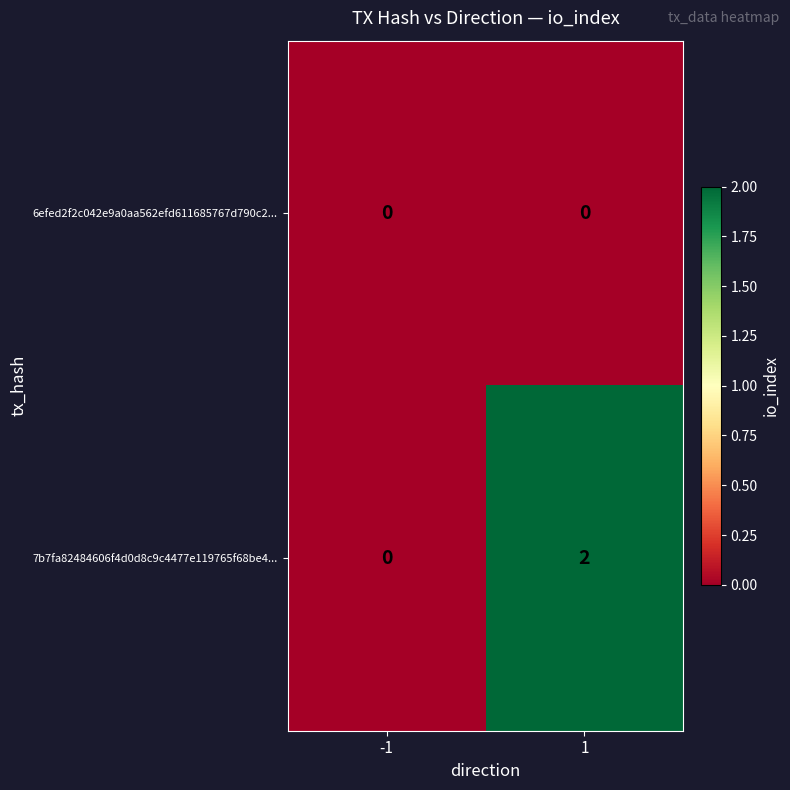

Rank the series at 1 from lowest to highest value.

6efed2f2c042e9a0aa562efd611685767d790c2..., 7b7fa82484606f4d0d8c9c4477e119765f68be4...